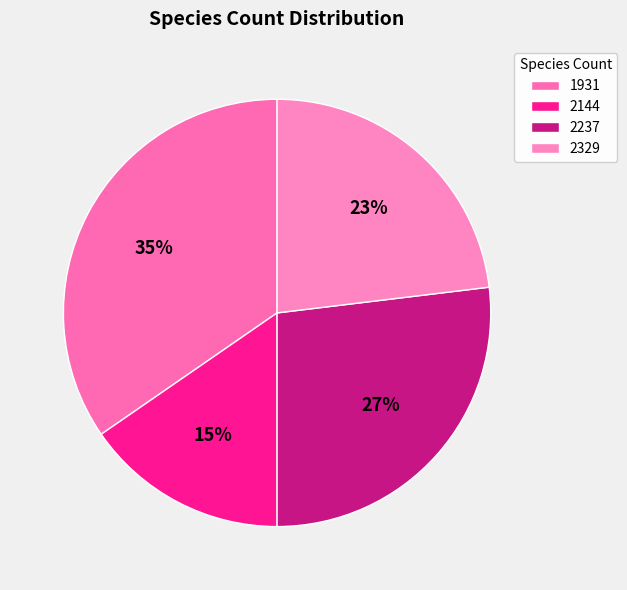

Which slice is the smallest?

2144